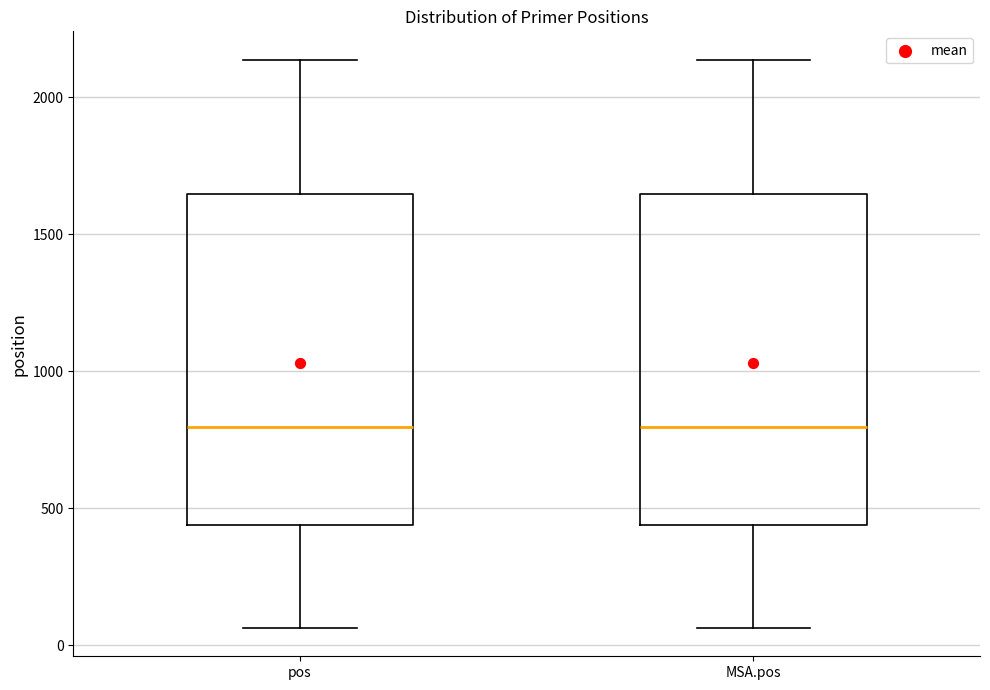

Where does the upper whisker of the box for MSA.pos end on the y-axis? The values are not printed on the chart, so give them approximately, as read against the axis.

2150